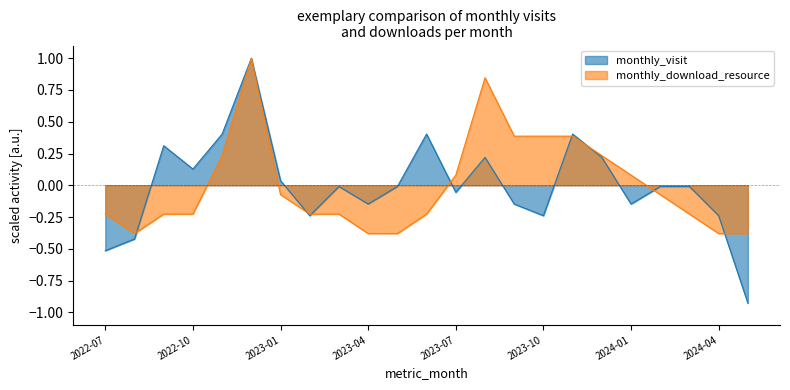

True or false: monthly_download_resource has more than 2 points higher than both neighbors.

False